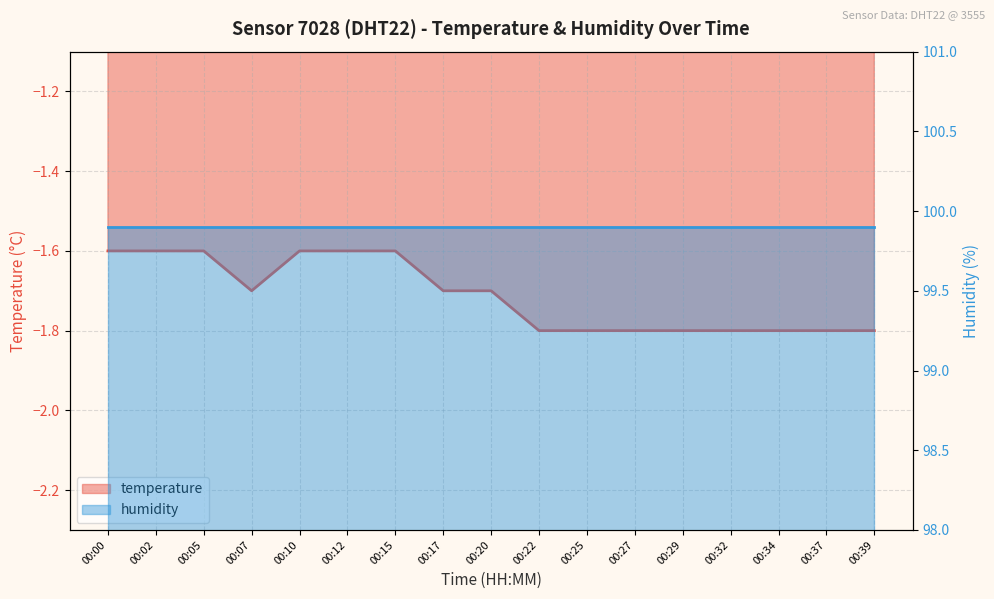

What is the sum of the values at 00:12 and 00:27?

-3.4